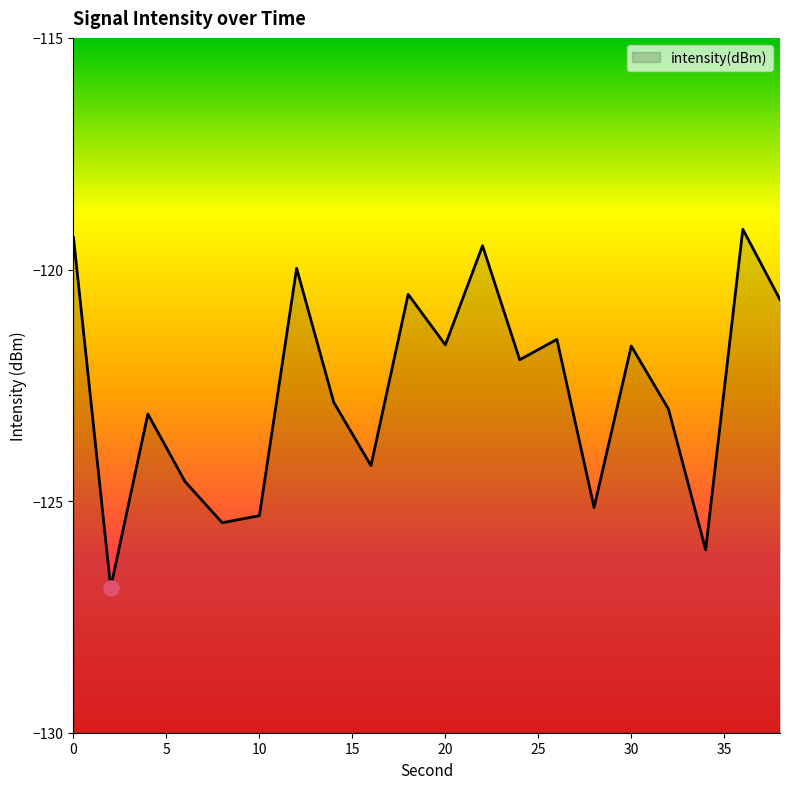

Which has a higher value, 20 or 12?

12